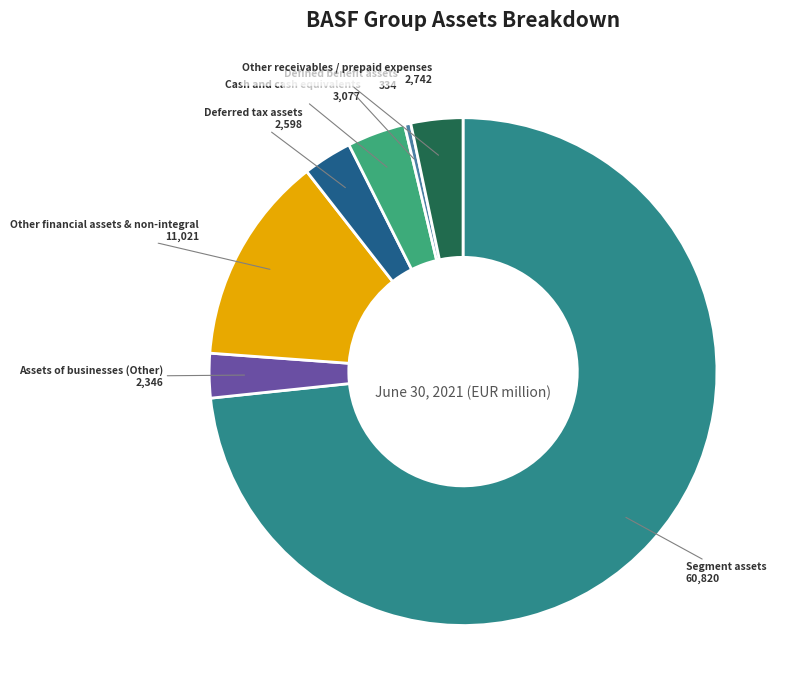

Which category has the biggest portion of the pie?

Segment assets